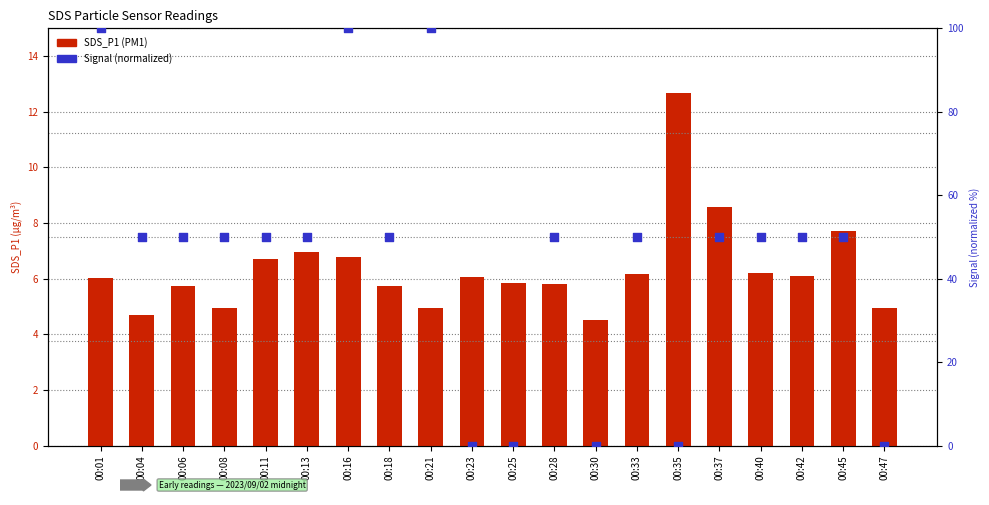

At which category is the sum across all series the highest?

00:16